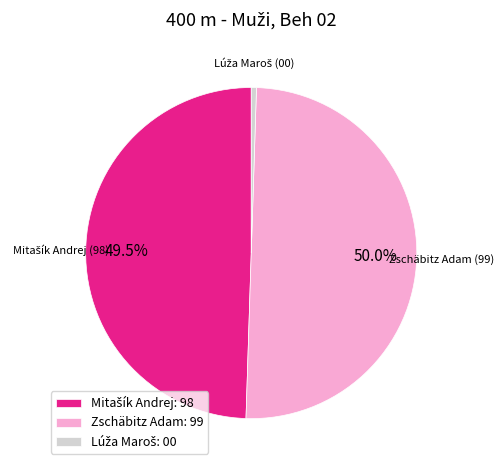

Which category has the biggest portion of the pie?

Zschäbitz Adam: 99